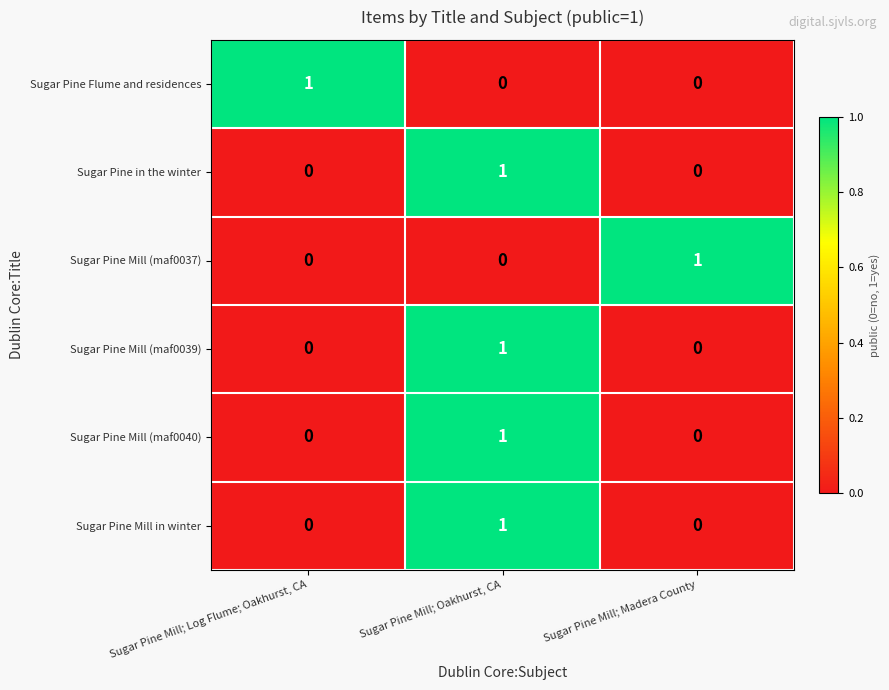

At which label does Sugar Pine Mill (maf0039) reach its peak?

Sugar Pine Mill; Oakhurst, CA